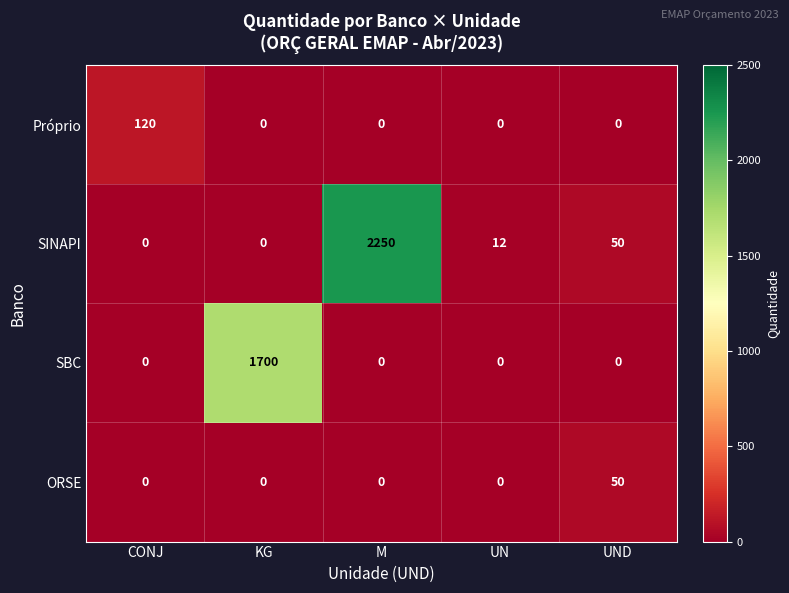

What is the greatest value displayed?

2250